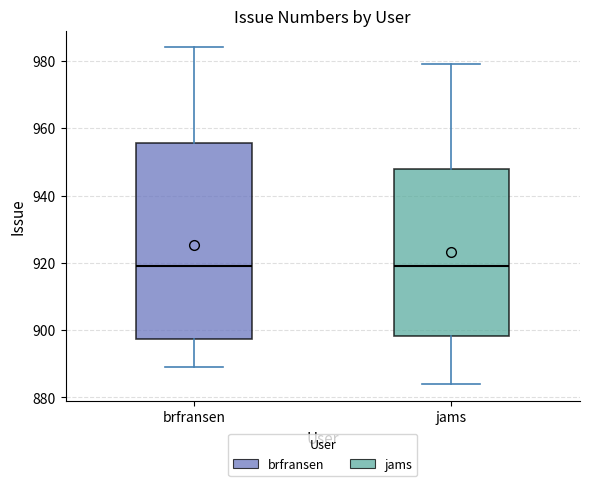

Reading left to right, read every box against the y-axis: the position of its median line, the range the box covers, and the ends of its whiskers. The values are not printed on the chart, so give them approximately, as read against the axis.

brfransen: median 920, box 898 to 956, whiskers 890 to 984
jams: median 920, box 898 to 948, whiskers 884 to 980